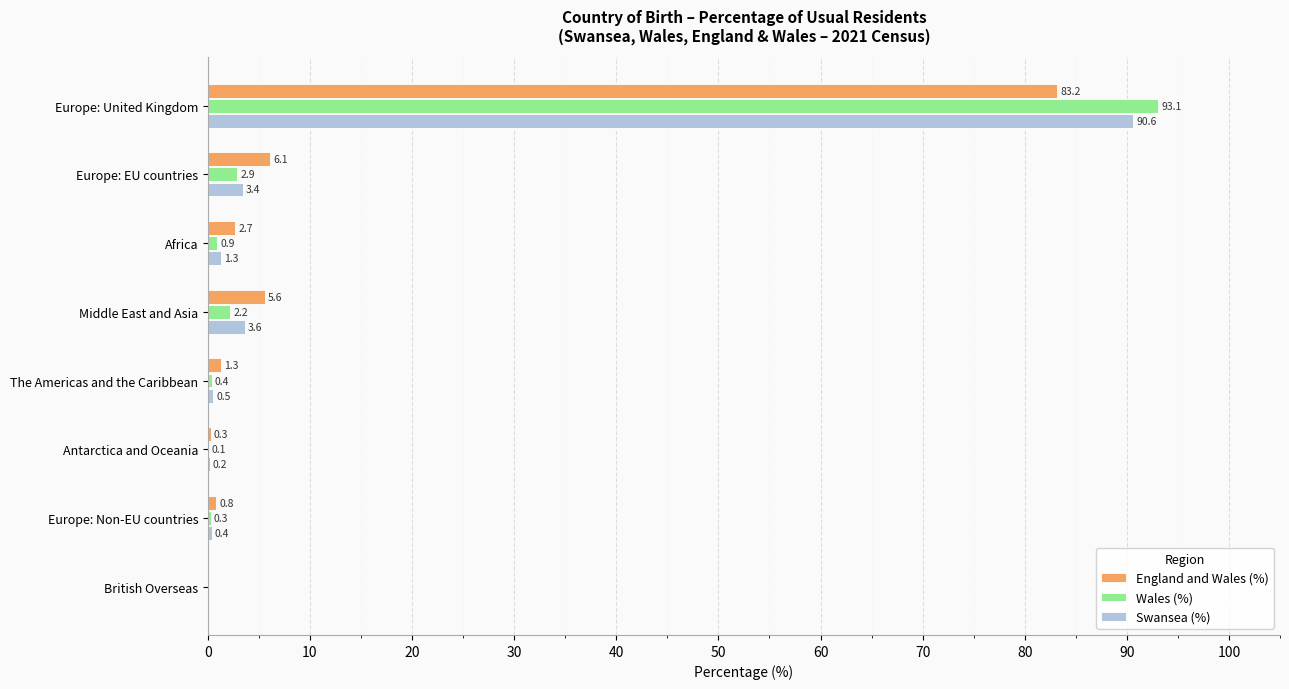

What is the total value across all series at Europe: EU countries?

12.4